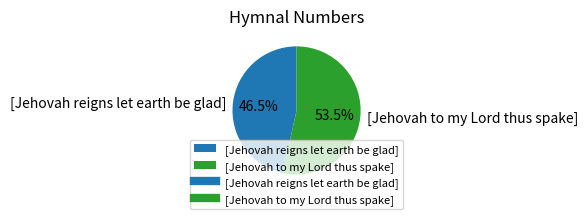

Rank the categories by value from highest to lowest.

[Jehovah to my Lord thus spake], [Jehovah reigns let earth be glad]